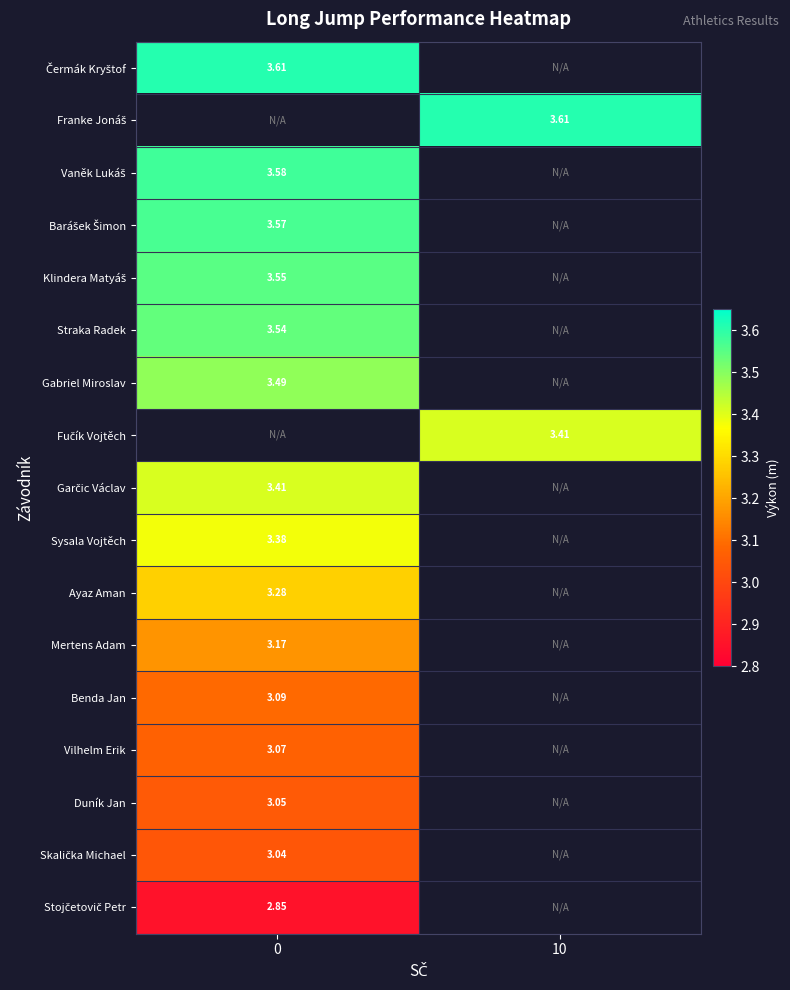

List the series in order of their peak value, highest first.

Čermák Kryštof, Franke Jonáš, Vaněk Lukáš, Barášek Šimon, Klindera Matyáš, Straka Radek, Gabriel Miroslav, Fučík Vojtěch, Garčic Václav, Sysala Vojtěch, Ayaz Aman, Mertens Adam, Benda Jan, Vilhelm Erik, Duník Jan, Skalička Michael, Stojčetovič Petr